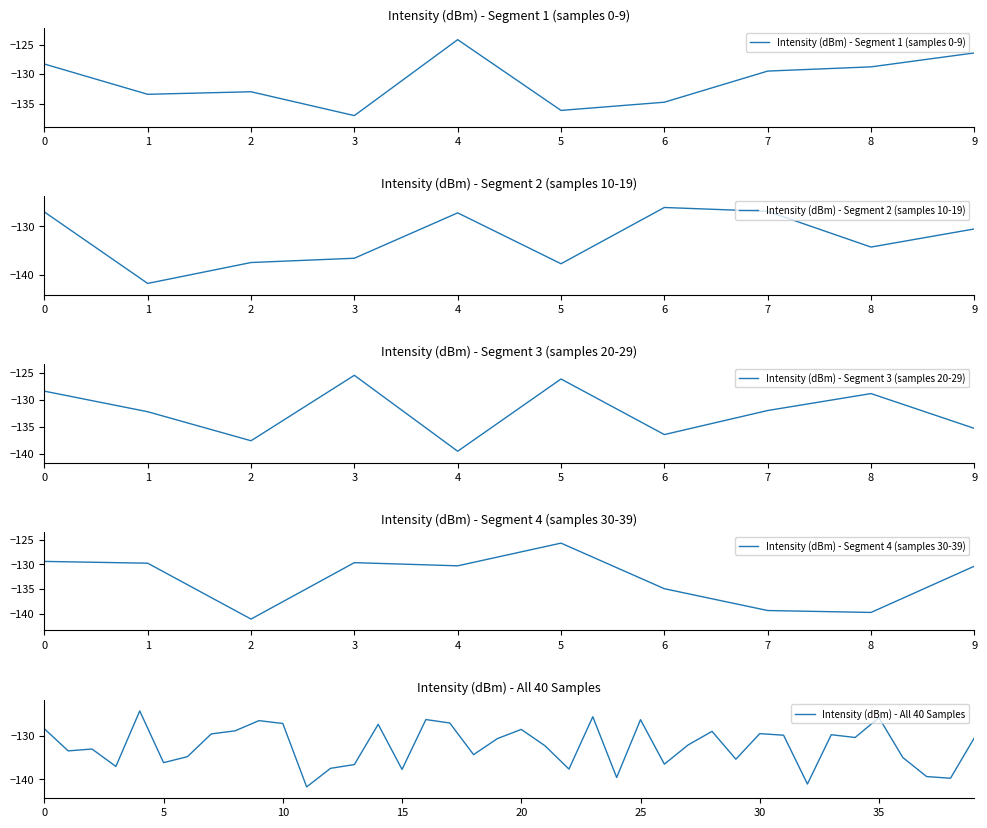

Where is intensity(dBm) - Minutes 0-9 nearest to the value -132?

27